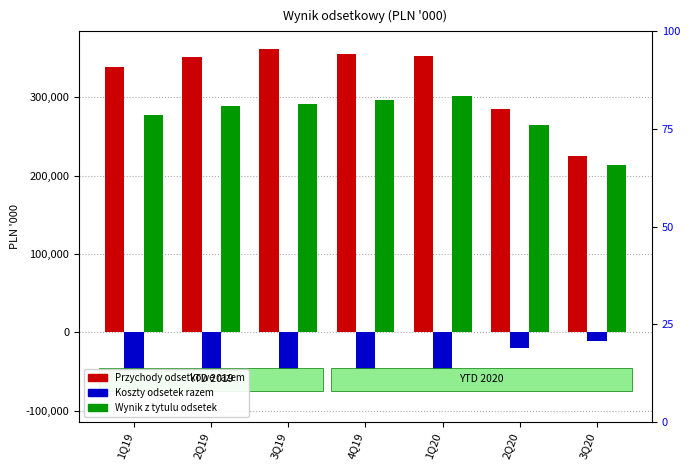

How many data points in Wynik z tytulu odsetek are above 288353?

3